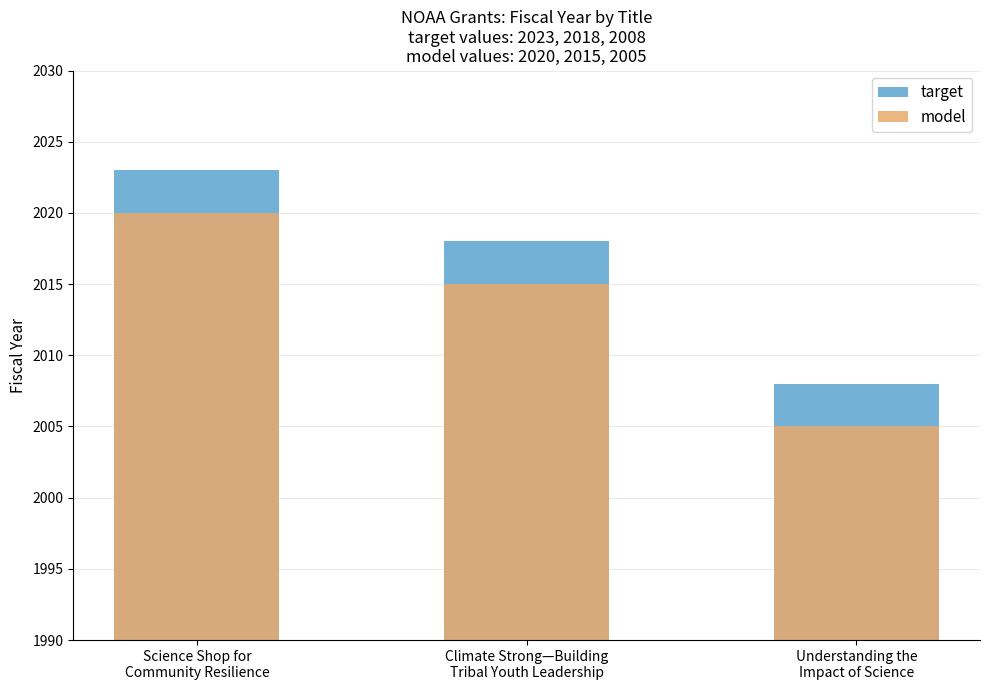

What is the highest value of the target series?

2023